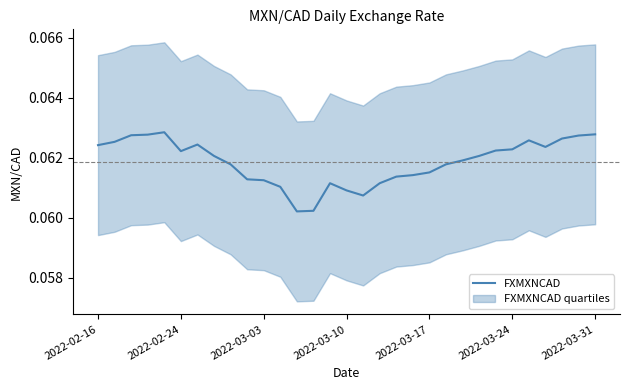

Reading left to right, transcribe all the data shown in this chart.

0.1	0.1	0.1	0.1	0.1	0.1	0.1	0.1	0.1	0.1	0.1	0.1	0.1	0.1	0.1	0.1	0.1	0.1	0.1	0.1	0.1	0.1	0.1	0.1	0.1	0.1	0.1	0.1	0.1	0.1	0.1